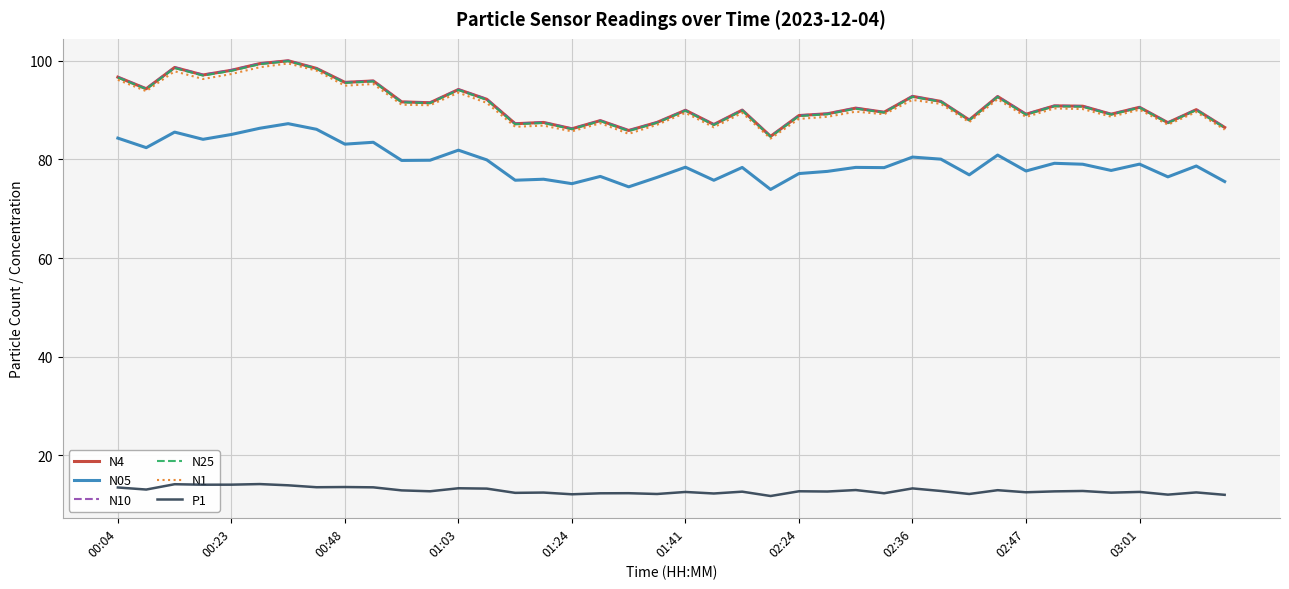

What is the maximum value for N1?

99.4